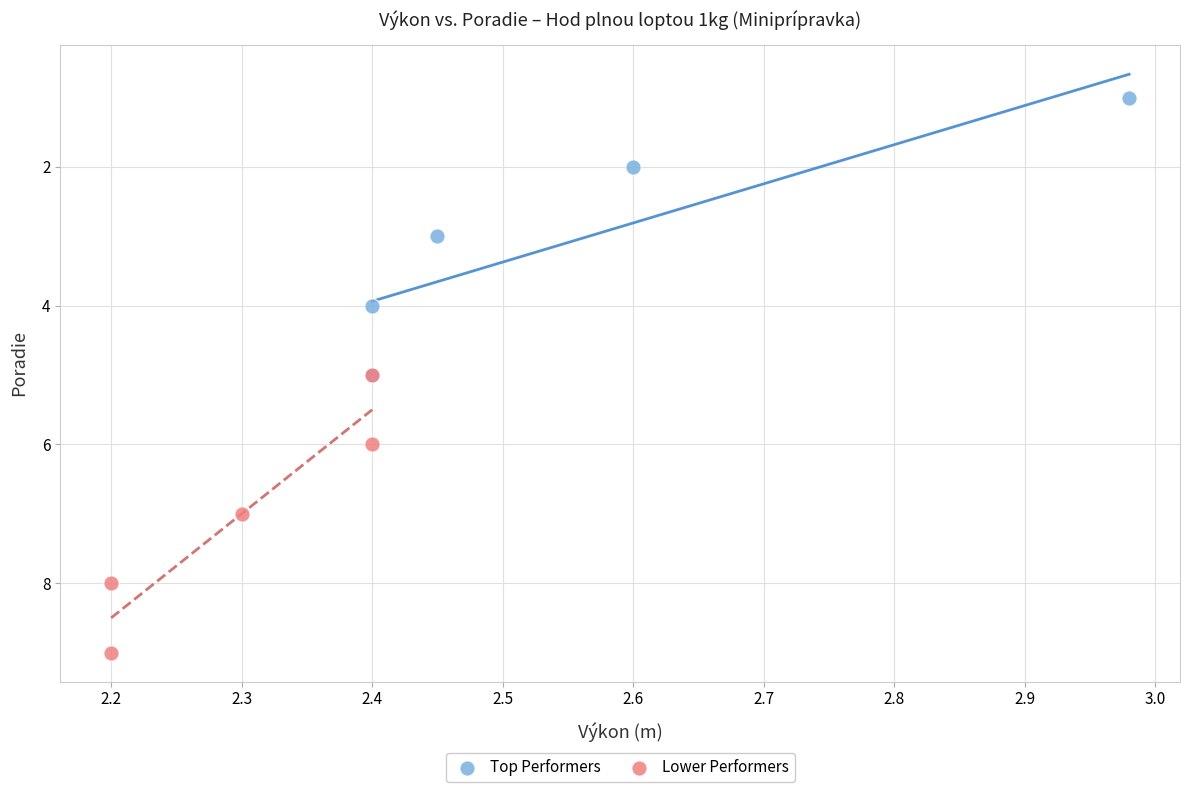

Which series reaches the minimum Y coordinate?

Top Performers